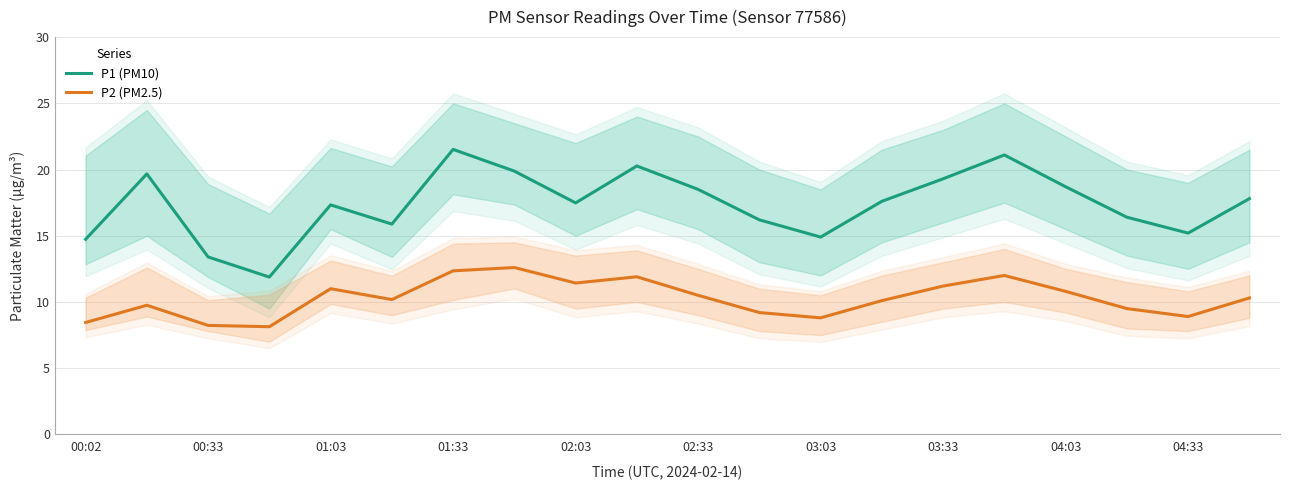

What are all the series names shown in the legend?

P1 (PM10), P2 (PM2.5)